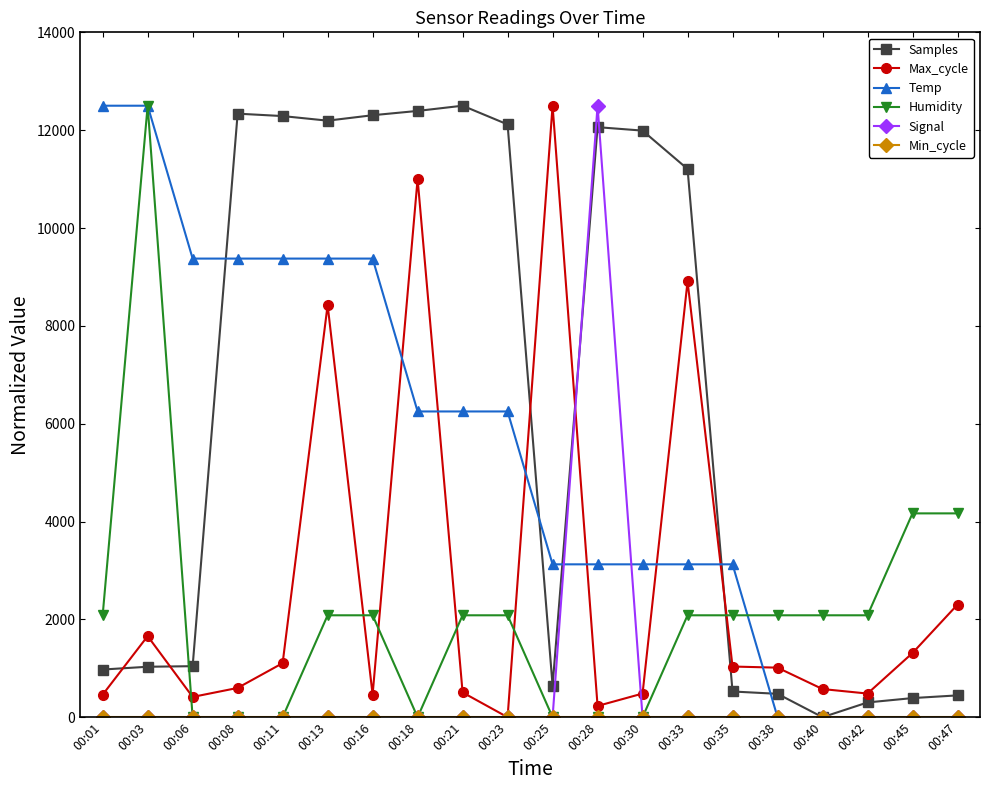

The value of Samples at 00:01 is 974.3. True or false?

True